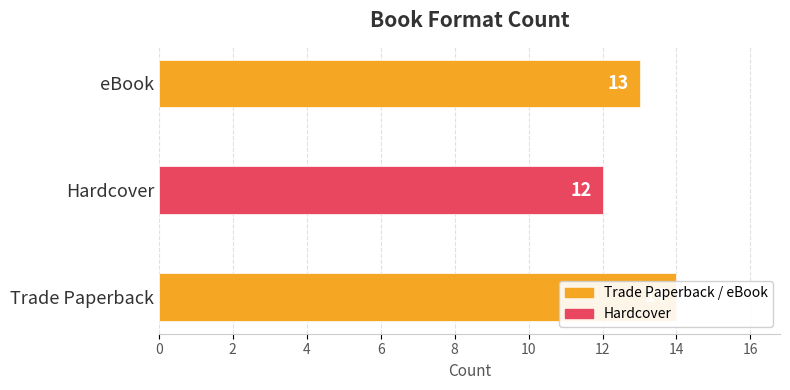

What is the difference between the maximum and minimum values?

2